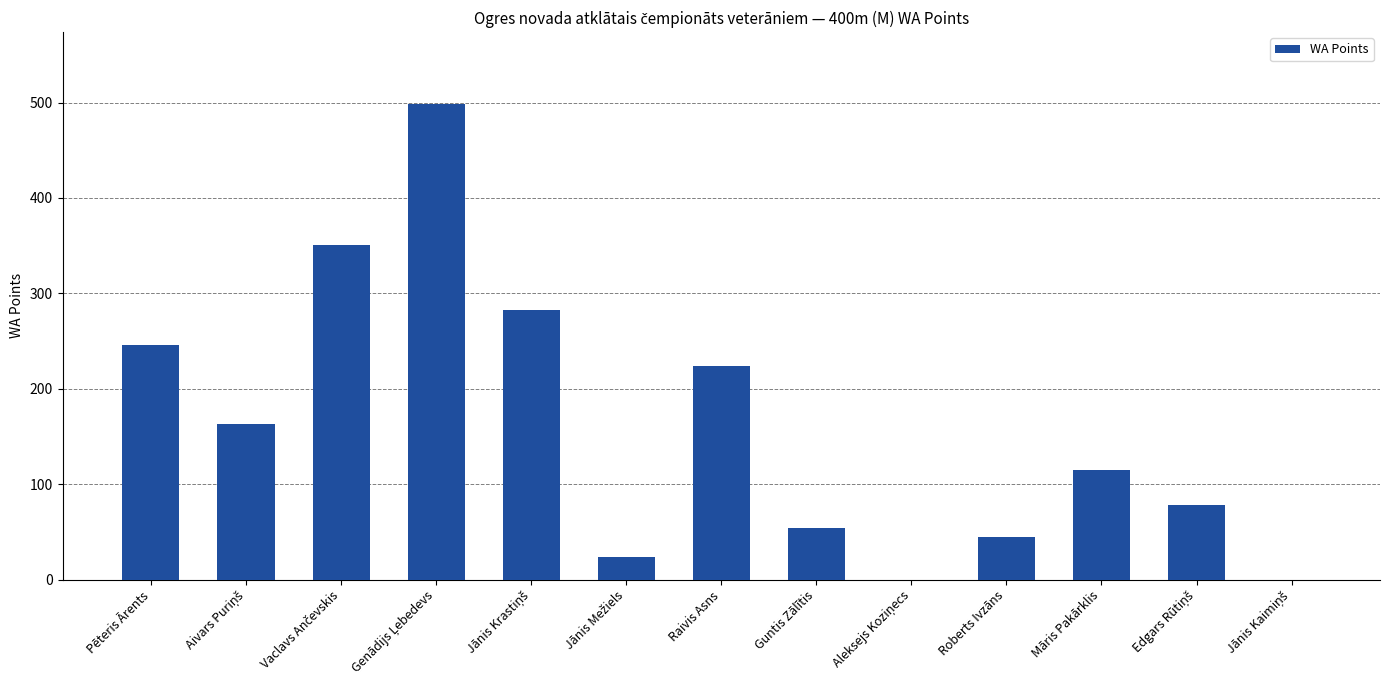

Where is the data nearest to the value 249?

Pēteris Ārents